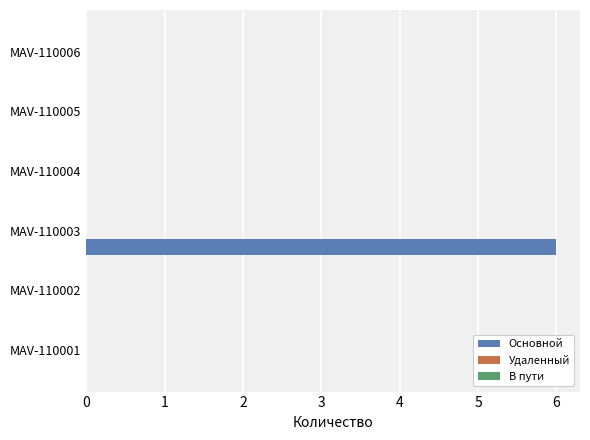

Are the bars horizontal?

Yes